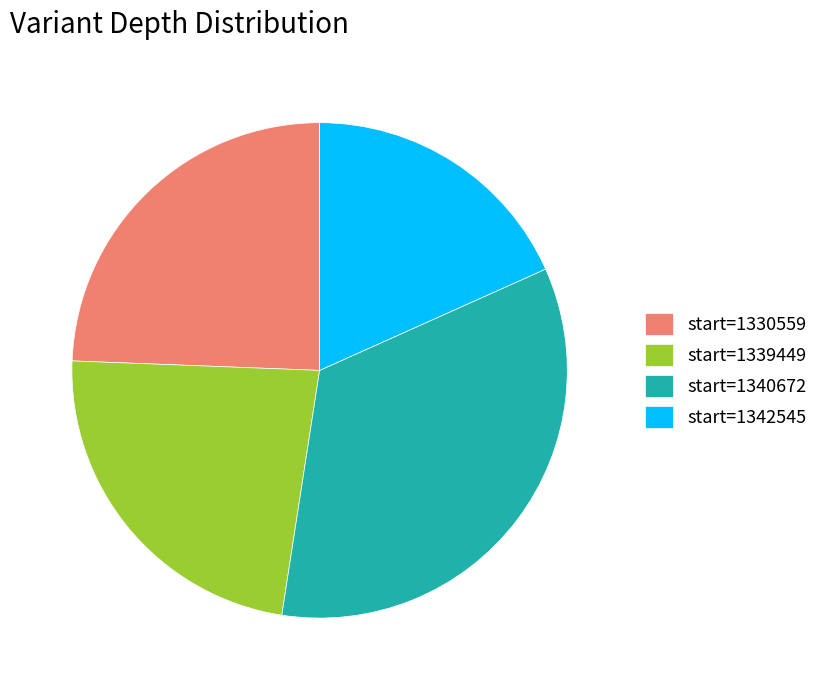

Does any single category account for the majority?

No